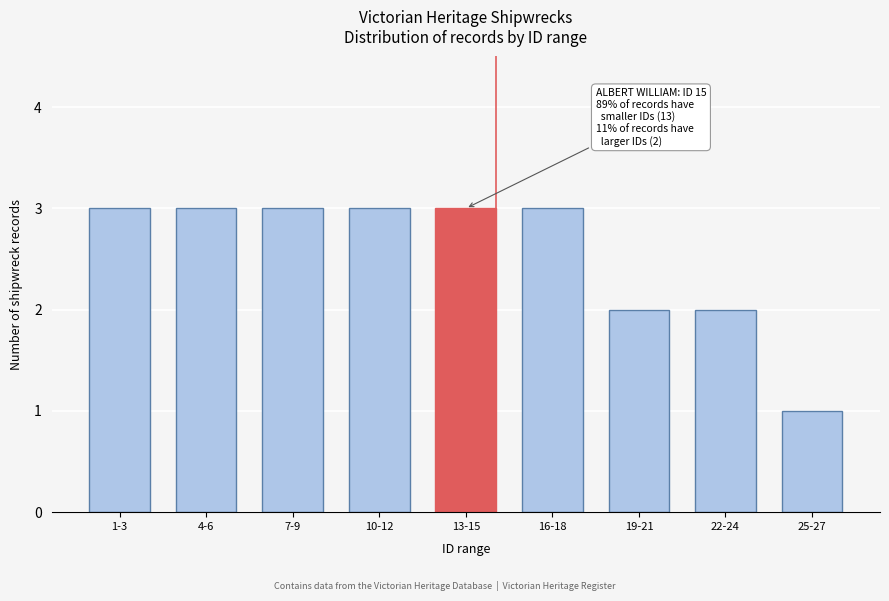

Reading left to right, extract all data points from this chart.

1-3=3	4-6=3	7-9=3	10-12=3	13-15=3	16-18=3	19-21=2	22-24=2	25-27=1